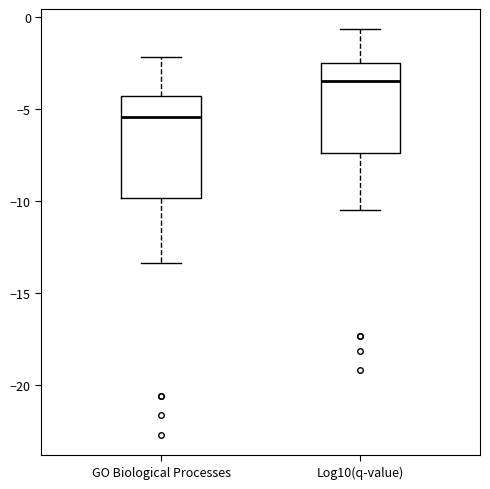

Which box is the tallest, from its lower edge to its upper edge?

GO Biological Processes